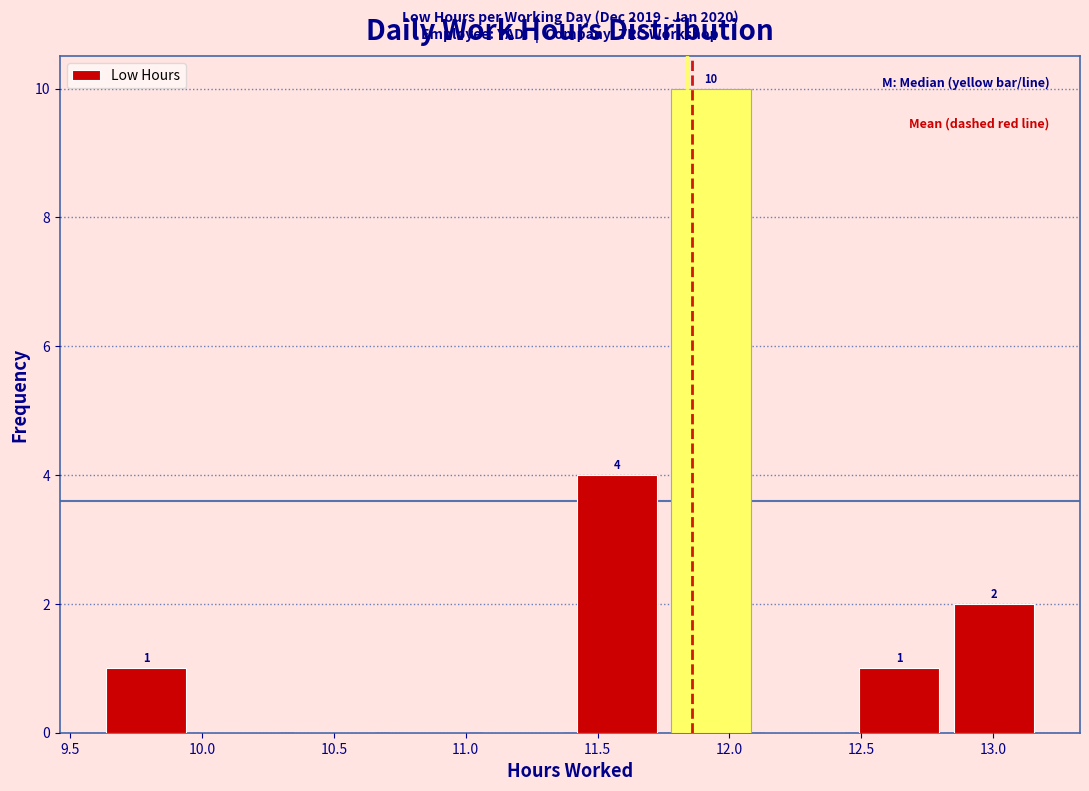

Over which range of the x-axis is the bar tallest?

11.75 to 12.10